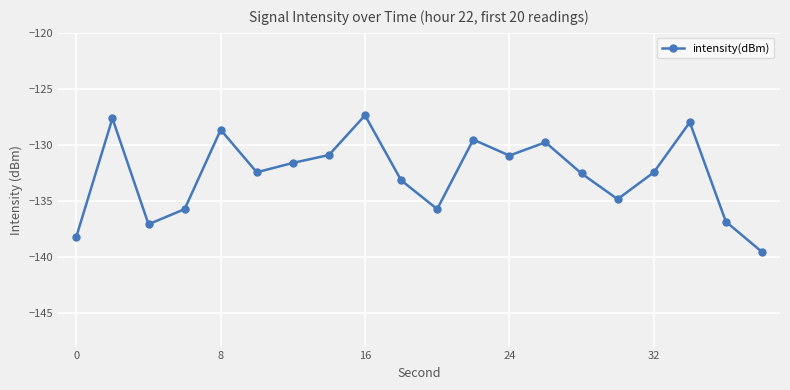

What is the sum of all values?

-2653.0